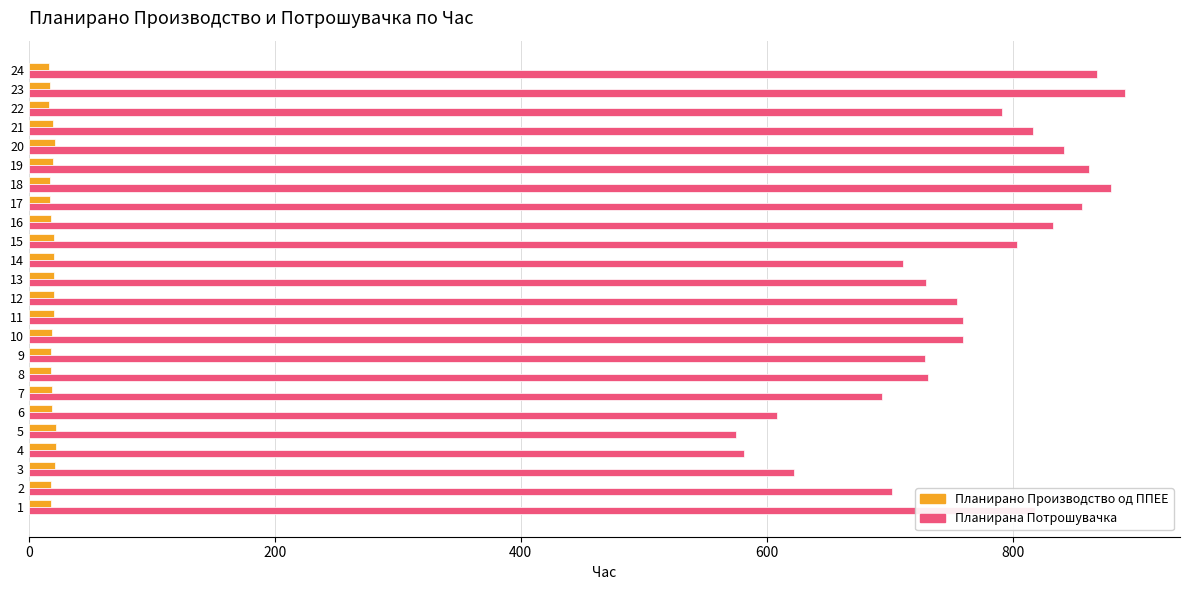

The value of Планирана Потрошувачка at 18 is 879.9. True or false?

True